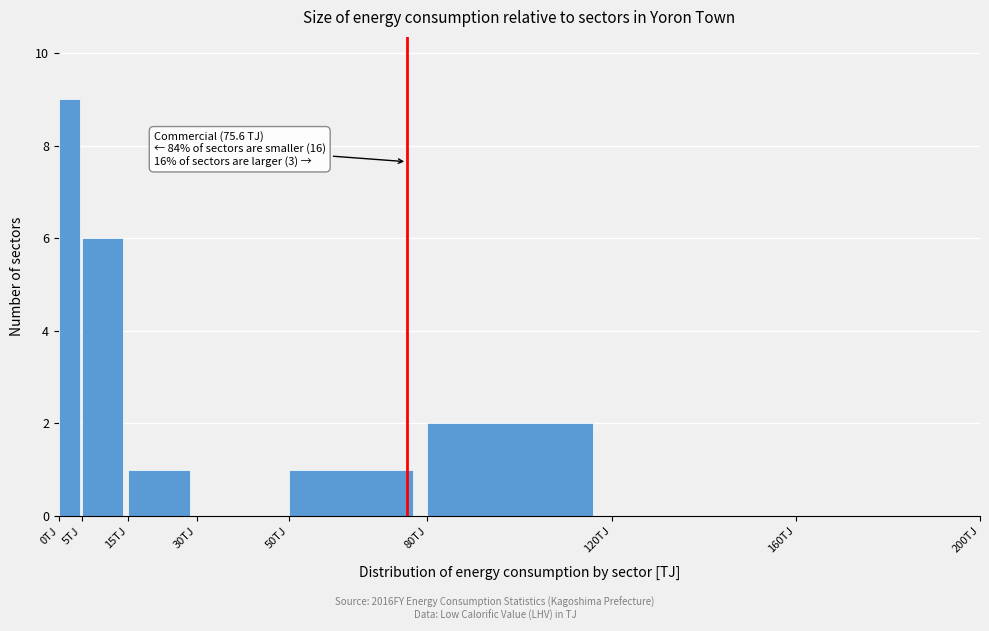

Which range on the x-axis has the tallest bar?

0 to 5